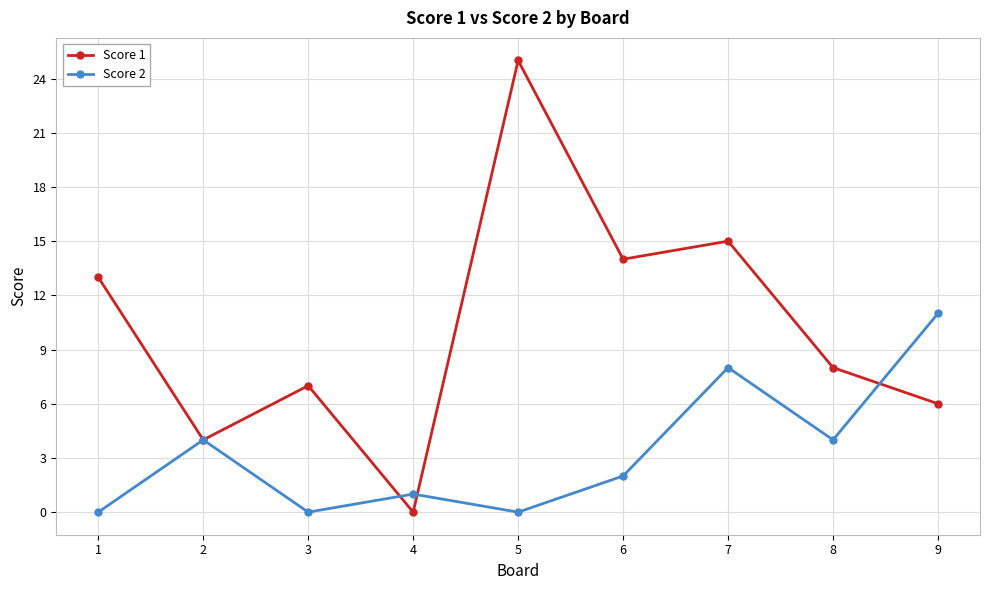

Is this an area chart (filled region under the line)?

No